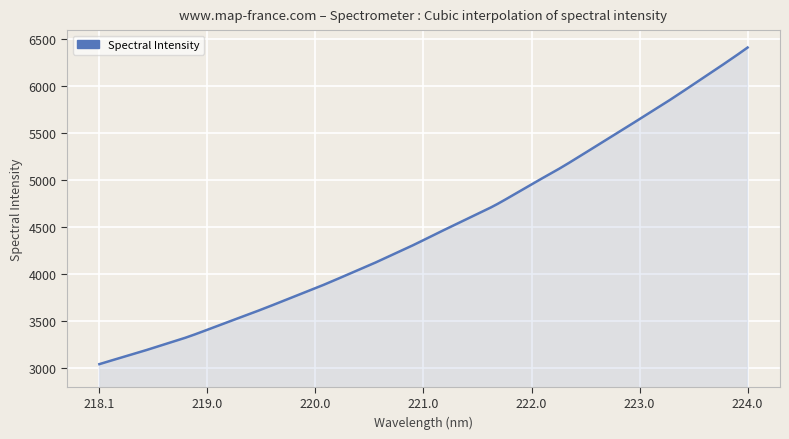

What is the greatest value displayed?

6414.3